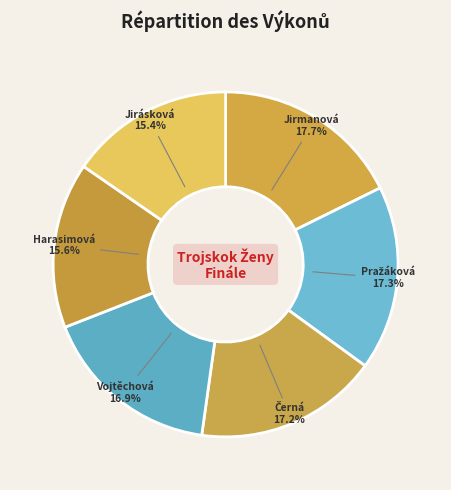

How many segments does this pie chart have?

6